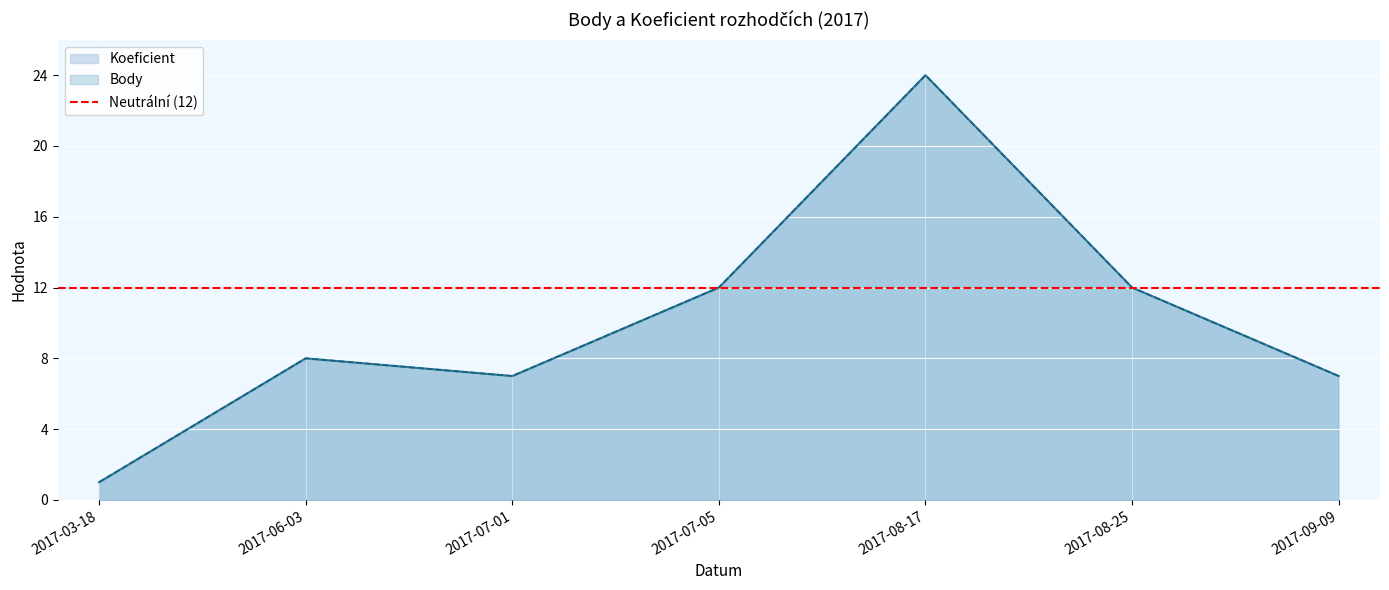

Rank the categories by Body value from highest to lowest.

2017-08-17, 2017-07-05, 2017-08-25, 2017-06-03, 2017-07-01, 2017-09-09, 2017-03-18